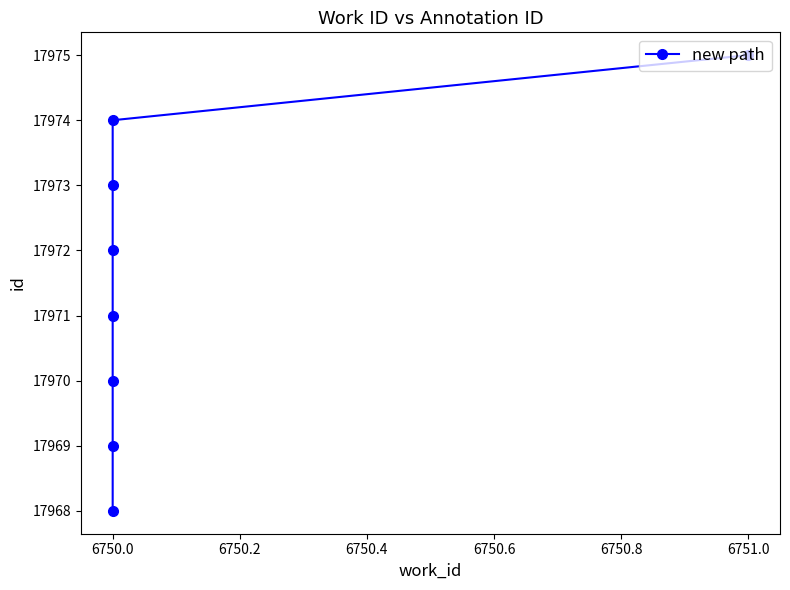

Is this an area chart (filled region under the line)?

No